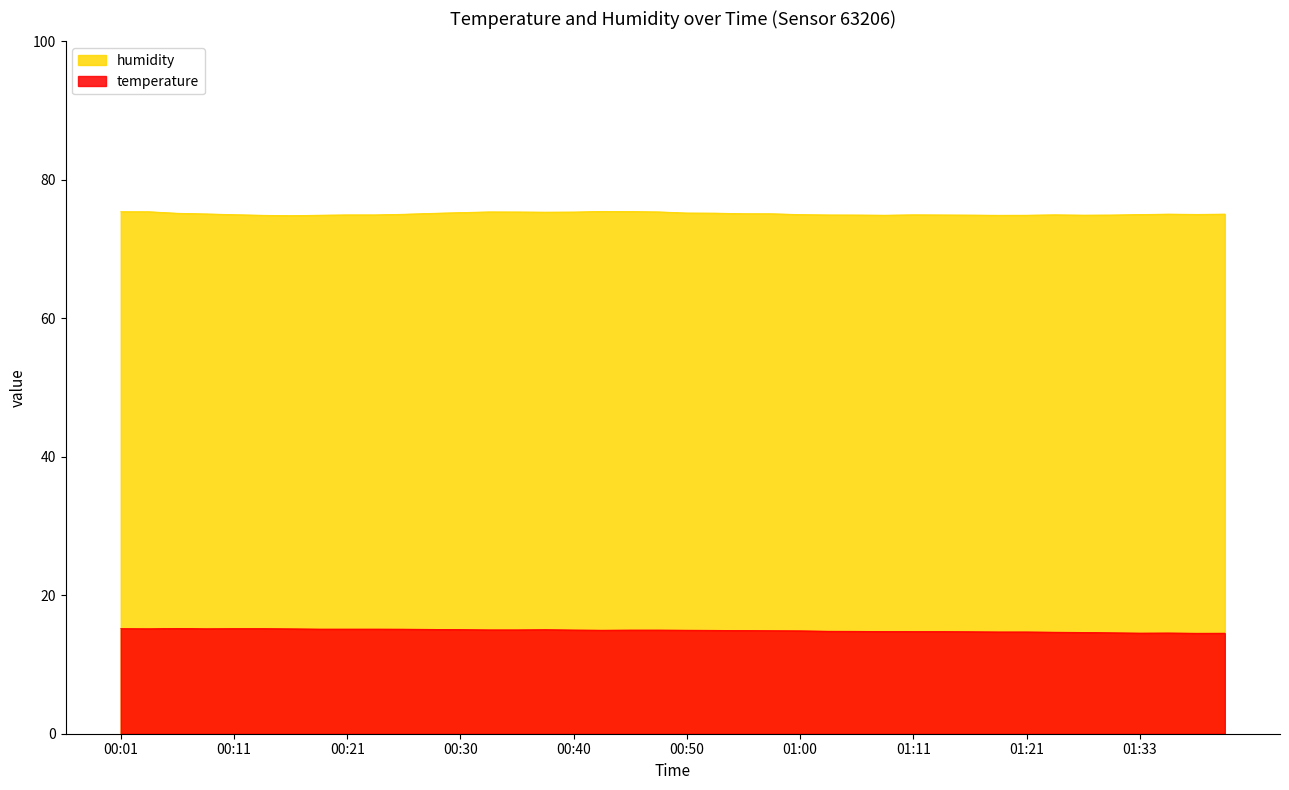

True or false: temperature and humidity intersect in this chart.

False